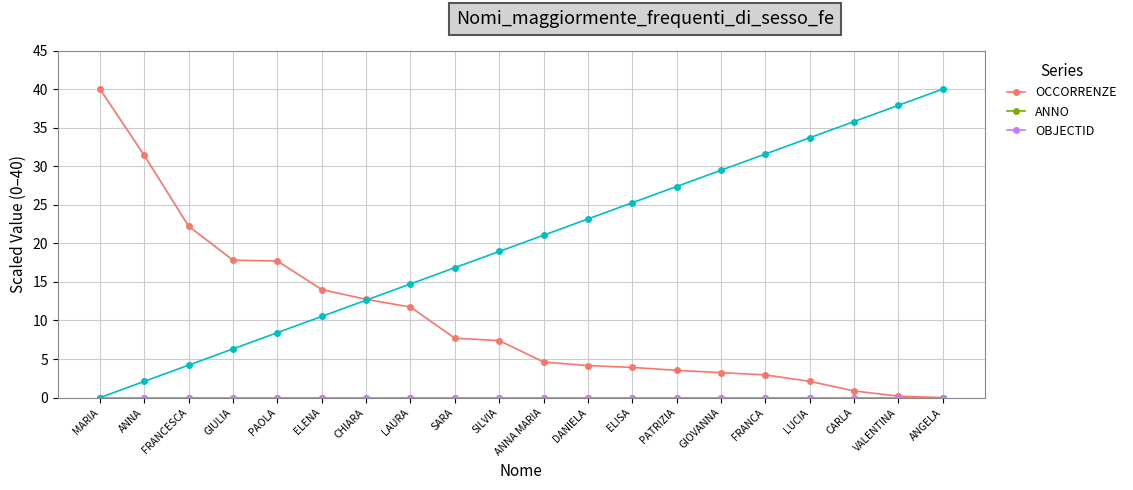

Read the OCCORRENZE value at ANNA.

31.4